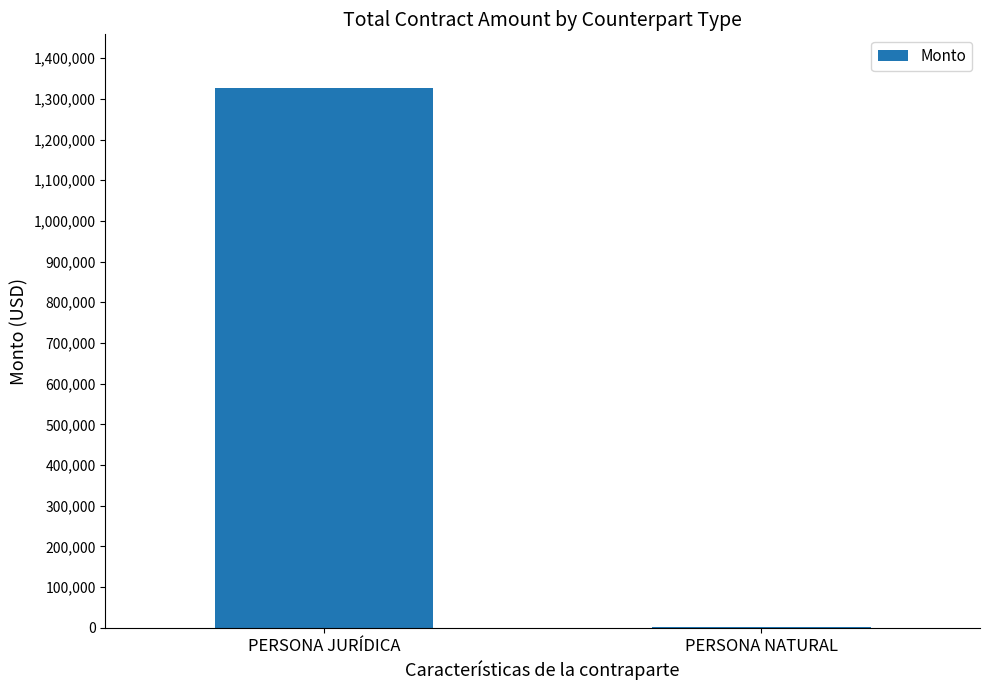

What is the maximum value shown in the chart?

1325866.2